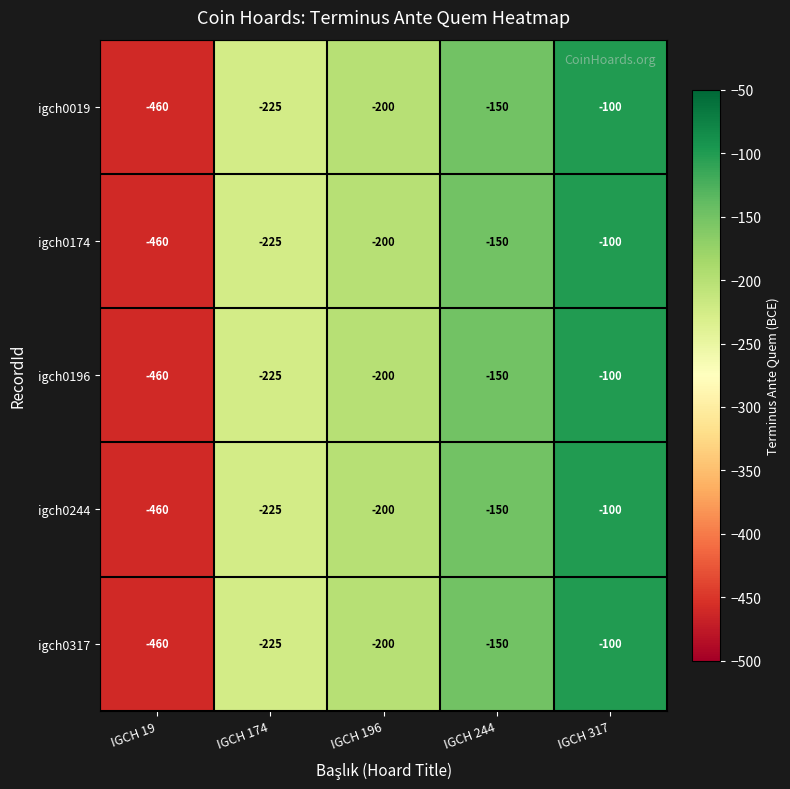

True or false: igch0019 has a value of -651 at IGCH 19.

False